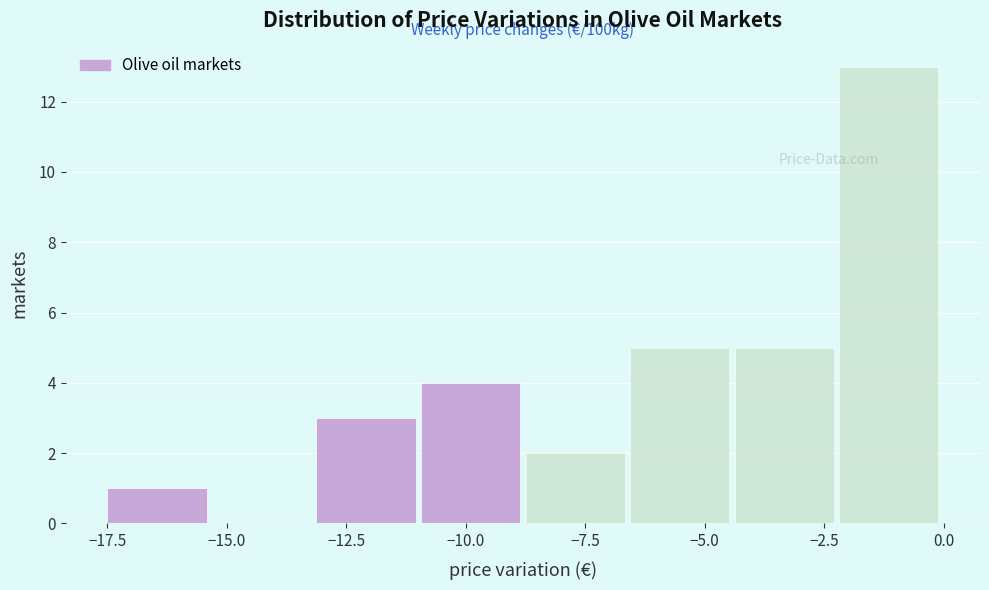

Over which range of the x-axis is the bar tallest?

-2.0 to 0.0